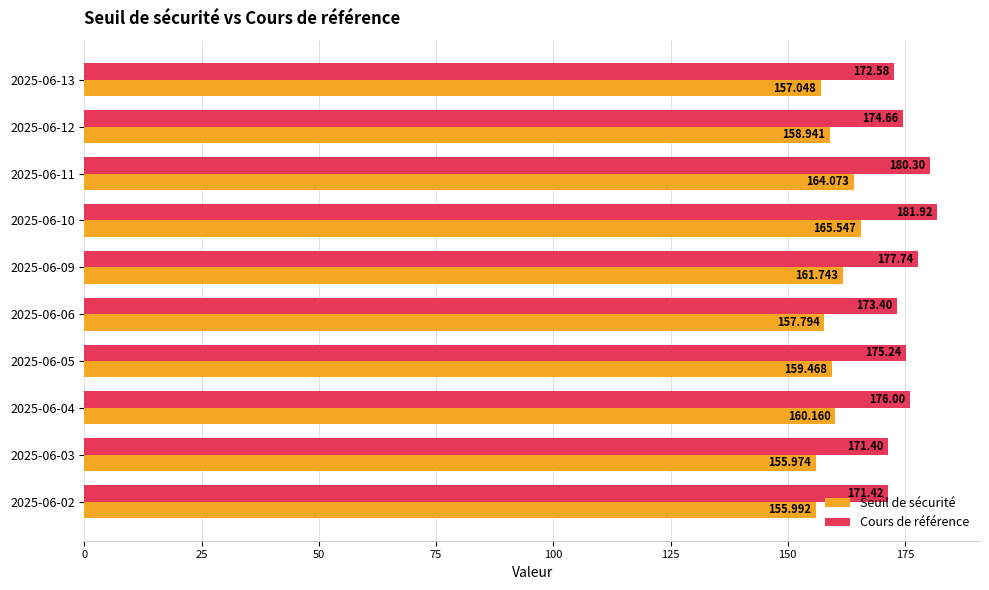

Is the value of Cours de référence at 2025-06-09 greater than the value of Seuil de sécurité at 2025-06-12?

Yes